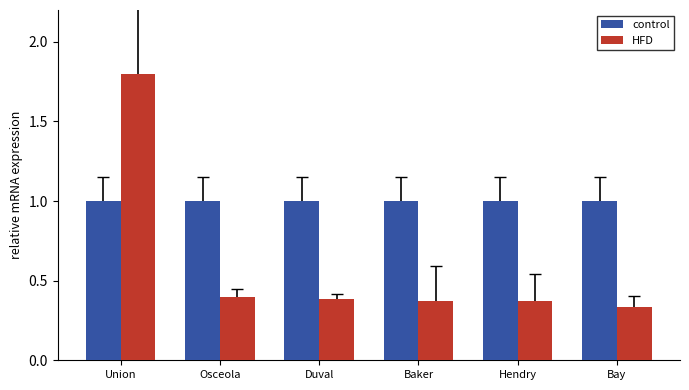

At which category is the sum across all series the highest?

Union